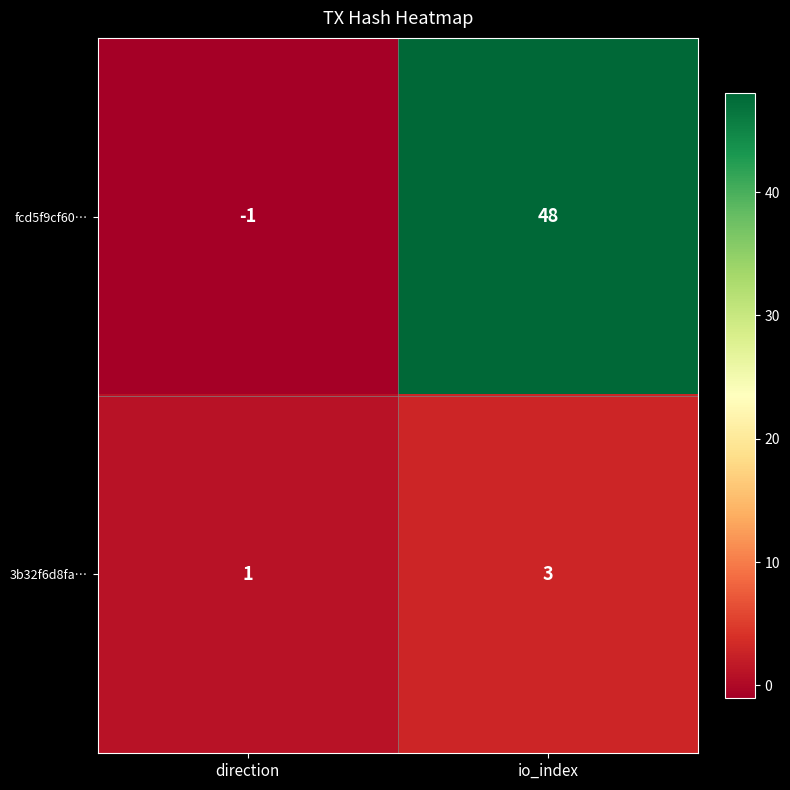

Which label corresponds to the largest value in the chart?

io_index